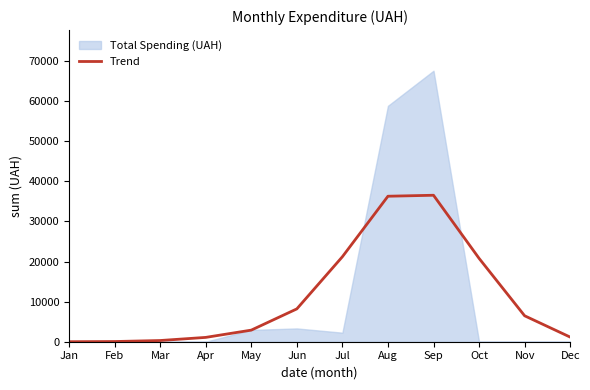

What is the sum of all values?

134947.8